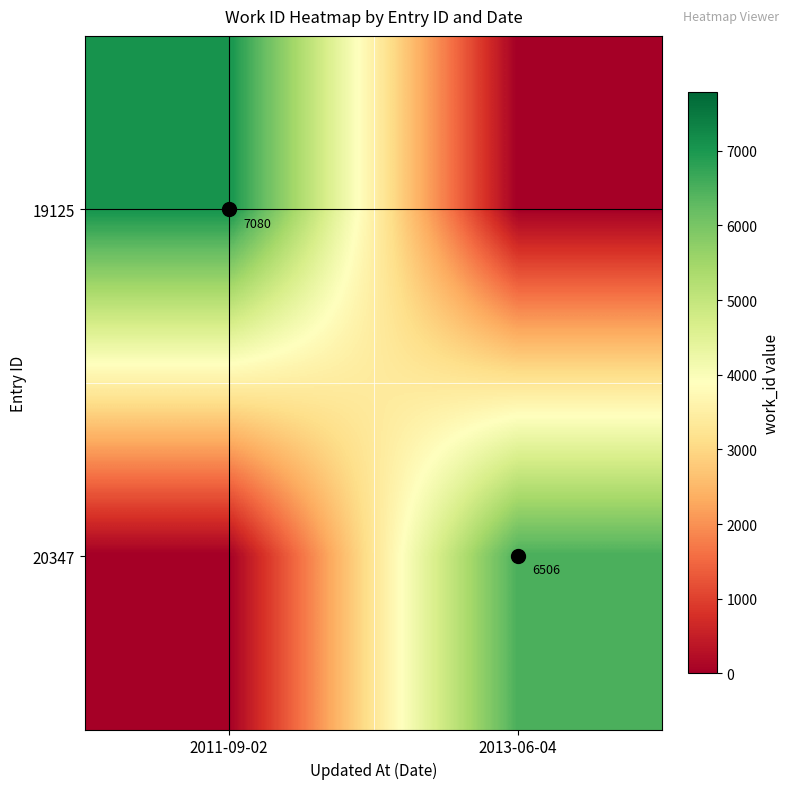

The 20347 series shows 6506 at 2013-06-04. True or false?

True